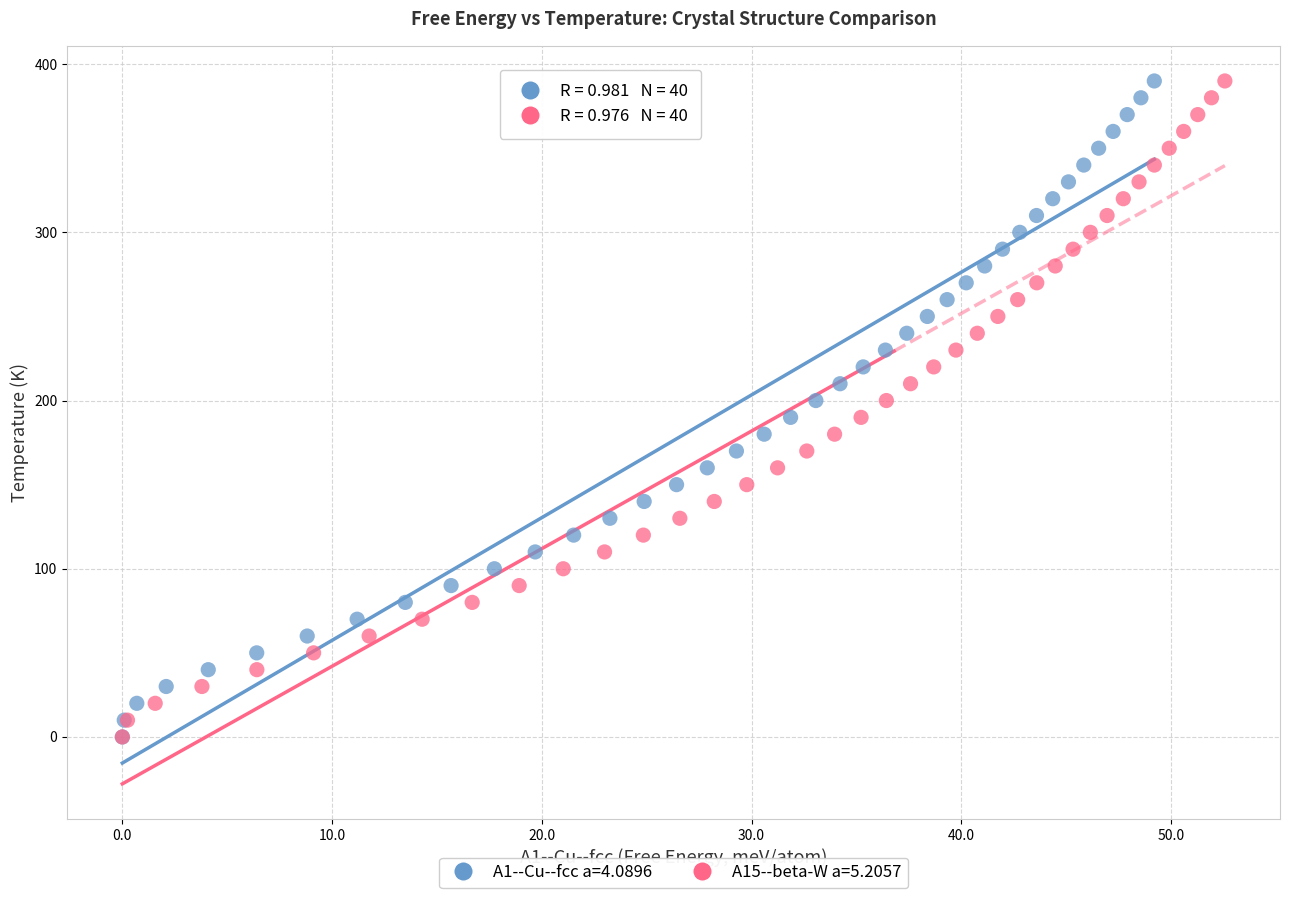

What are all the series names shown in the legend?

A1--Cu--fcc a=4.0896, A15--beta-W a=5.2057